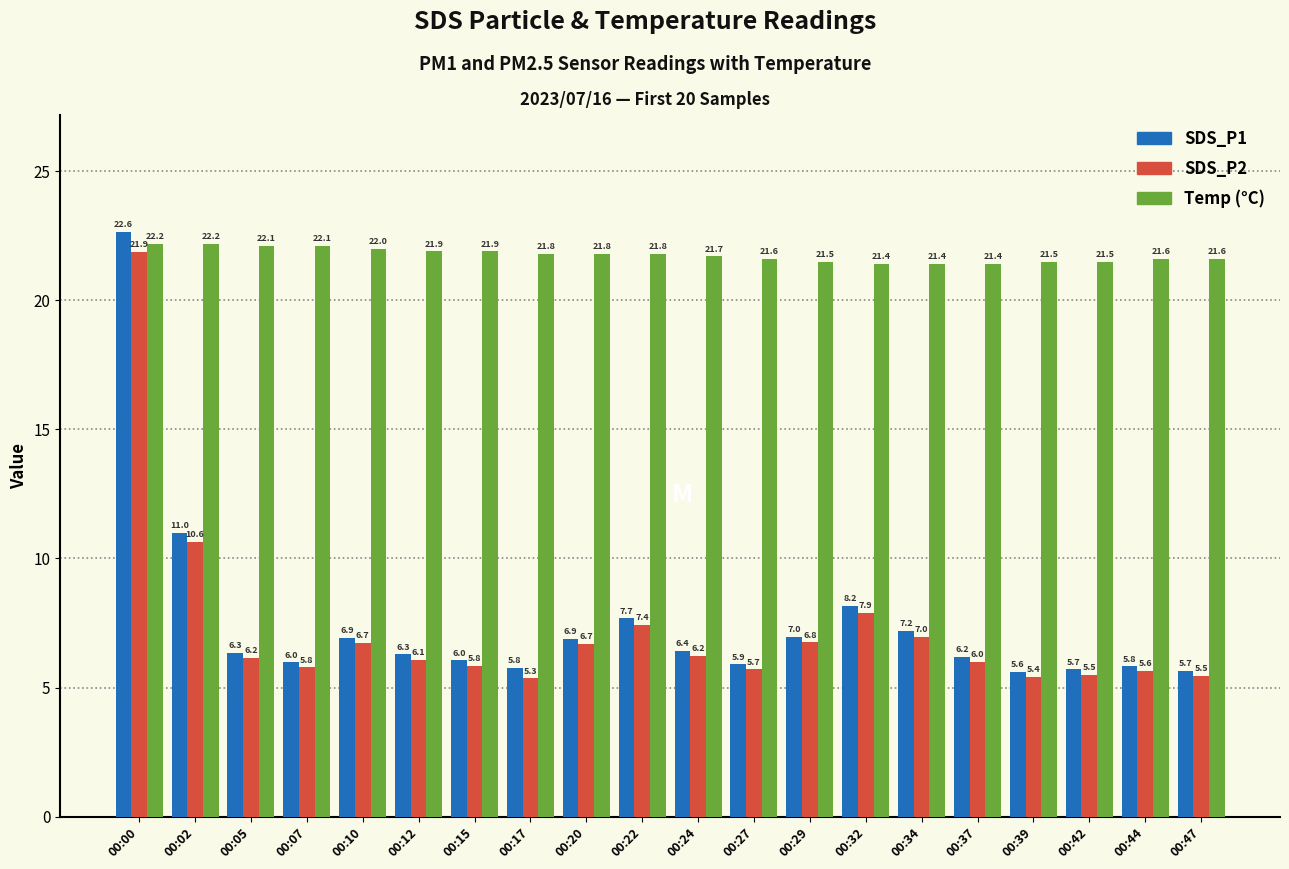

What is the total value across all series at 00:22?

36.9